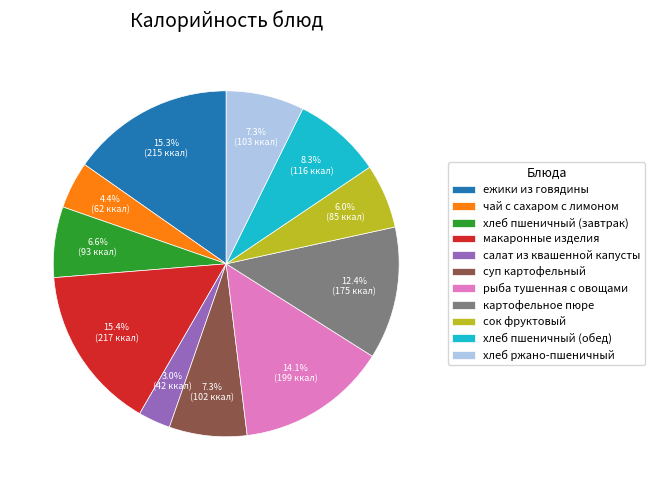

What percentage is NOT represented by чай с сахаром с лимоном?

95.6%